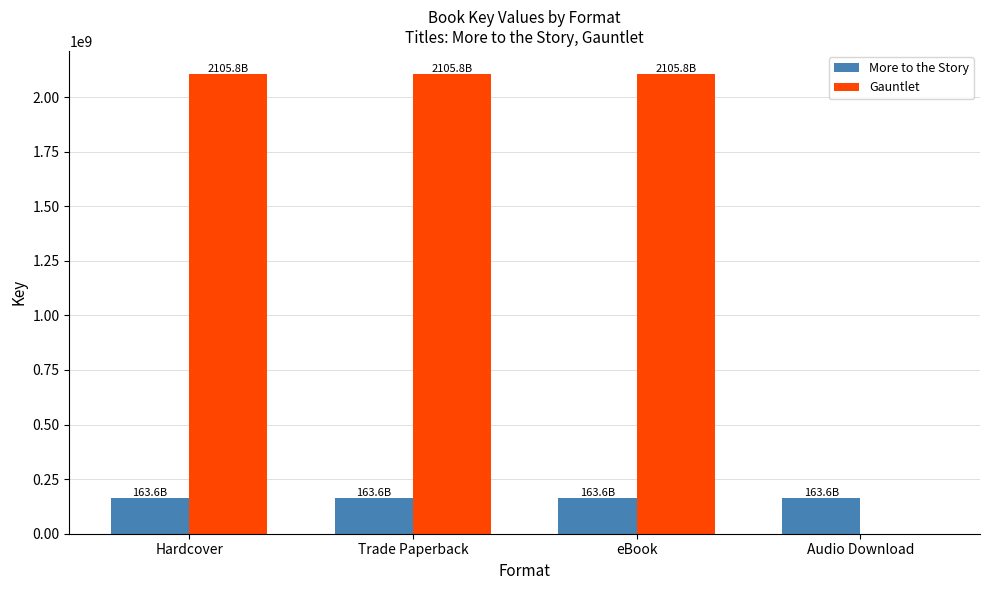

What value does the Gauntlet series have at Hardcover?

2105807823